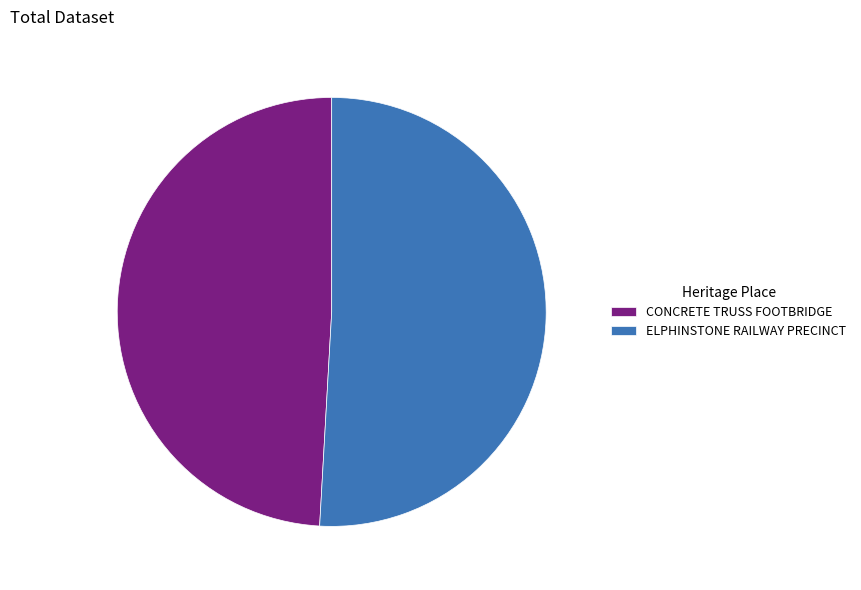

The CONCRETE TRUSS FOOTBRIDGE slice represents 43% of the pie. True or false?

False